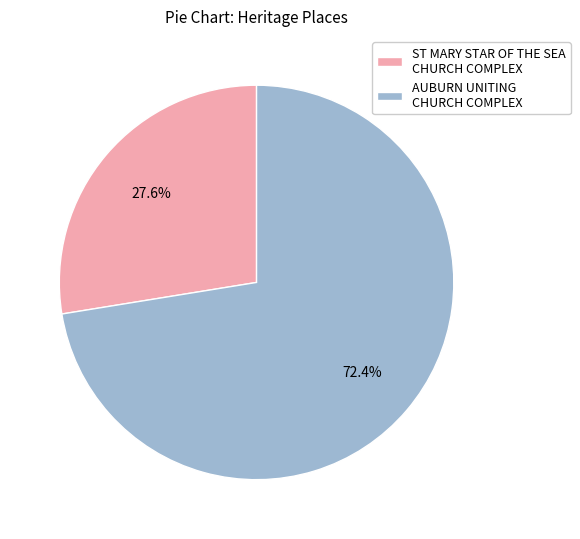

To the nearest percent, what is the difference between the AUBURN UNITING CHURCH COMPLEX and ST MARY STAR OF THE SEA CHURCH COMPLEX slice percentages?

45%